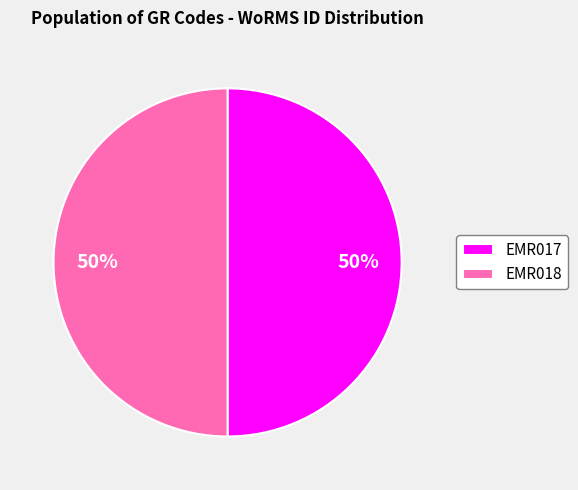

What percentage is the EMR017 slice, to the nearest percent?

50%